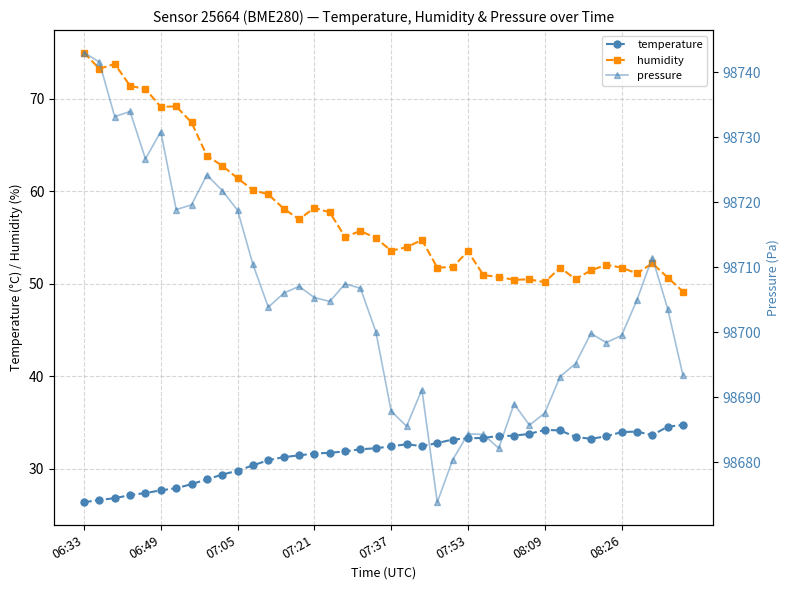

At which label does humidity reach its peak?

06:33